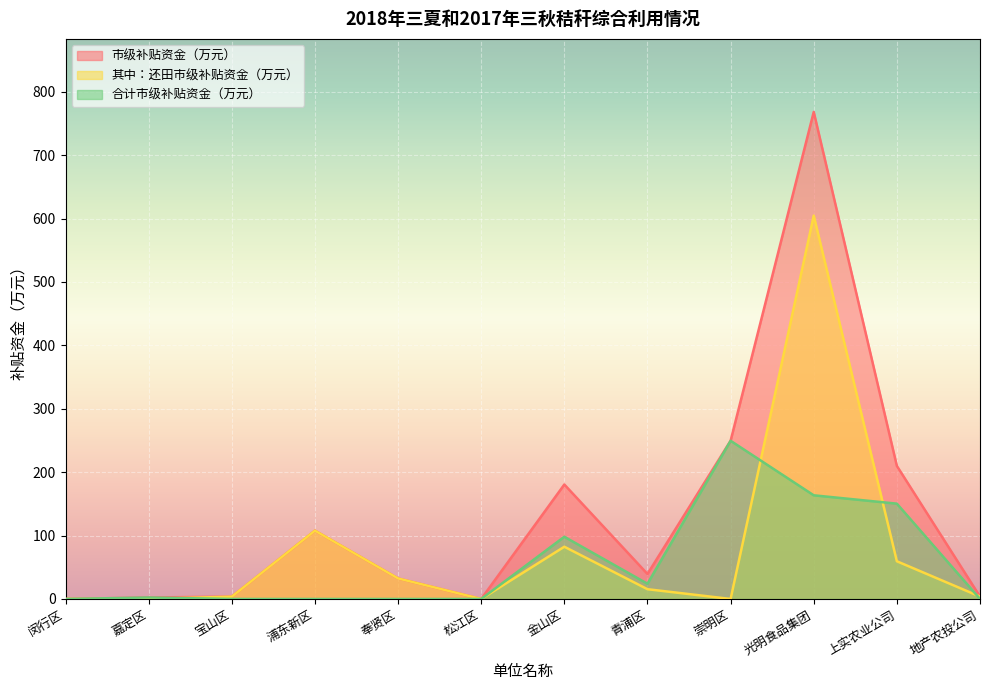

What is the label of the 8th point from the left?

青浦区